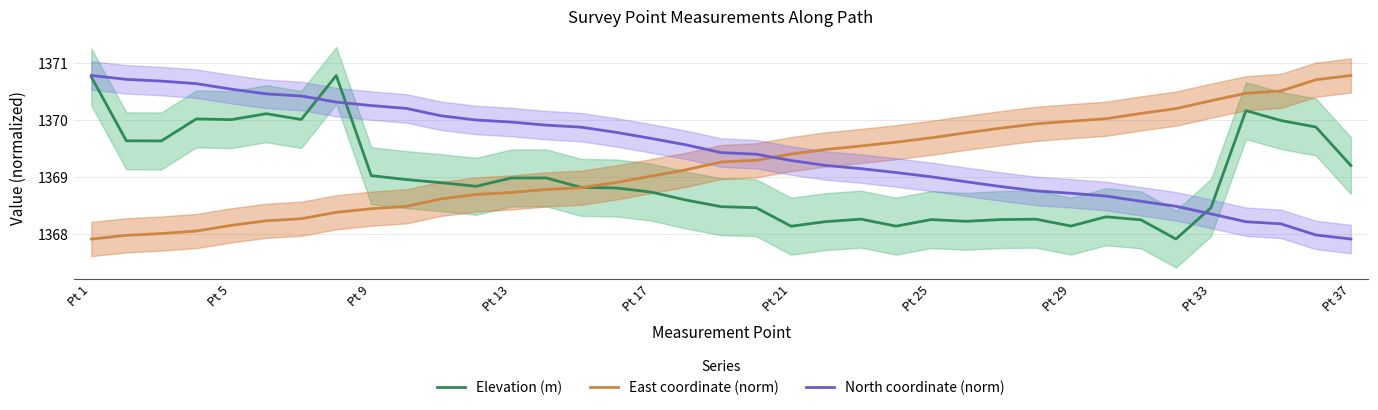

How many distinct data groups are displayed?

3